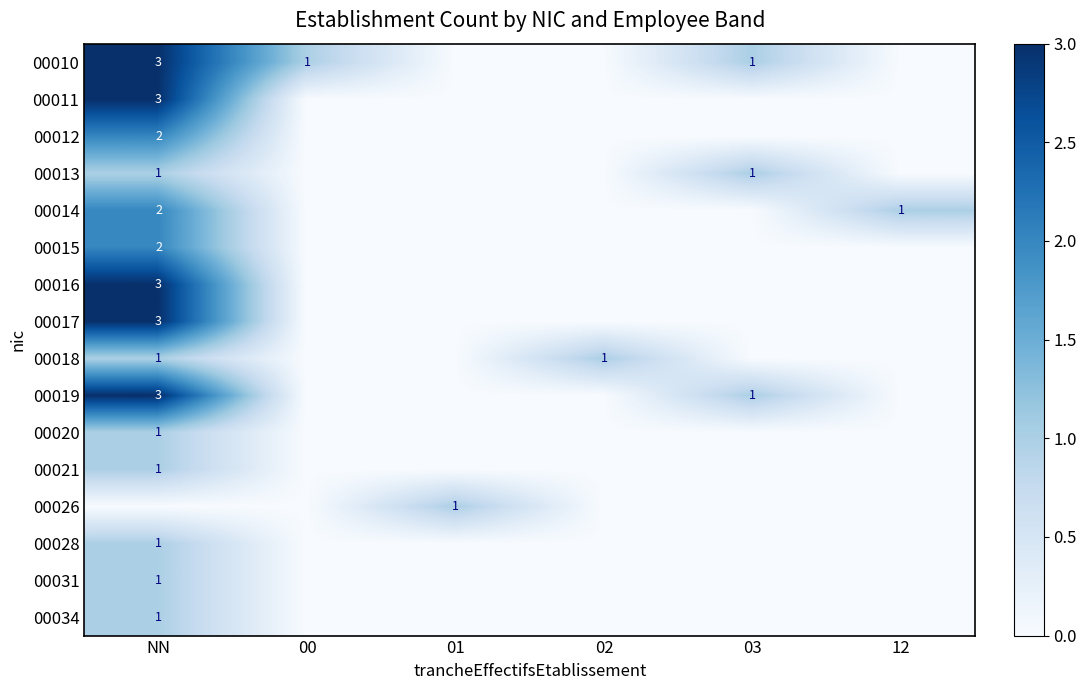

The 00017 series shows 0 at 01. True or false?

True